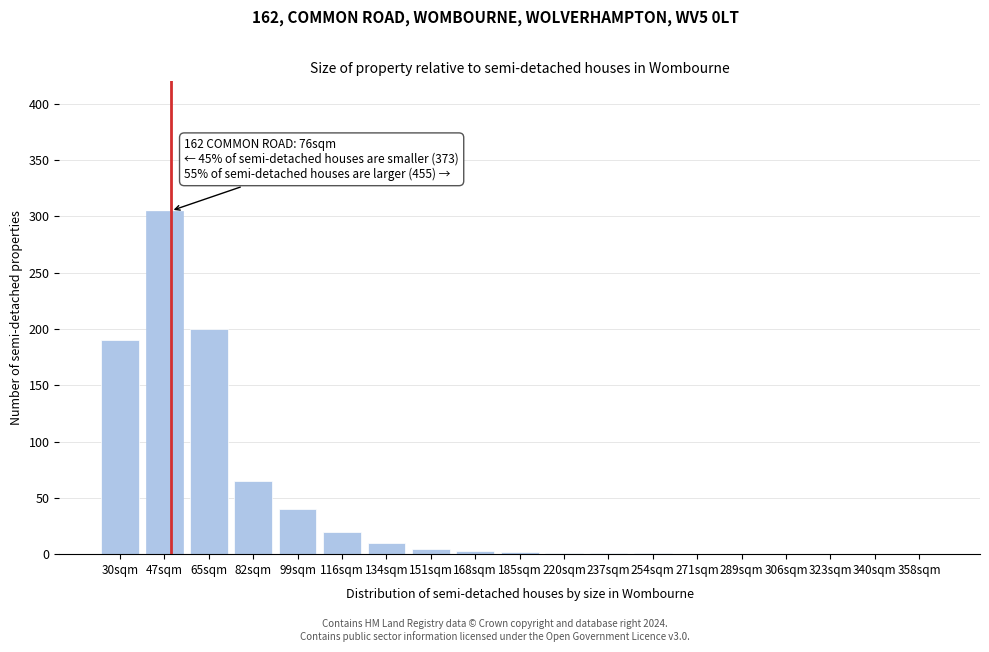

What is the change in value from 82sqm to 116sqm?

-45